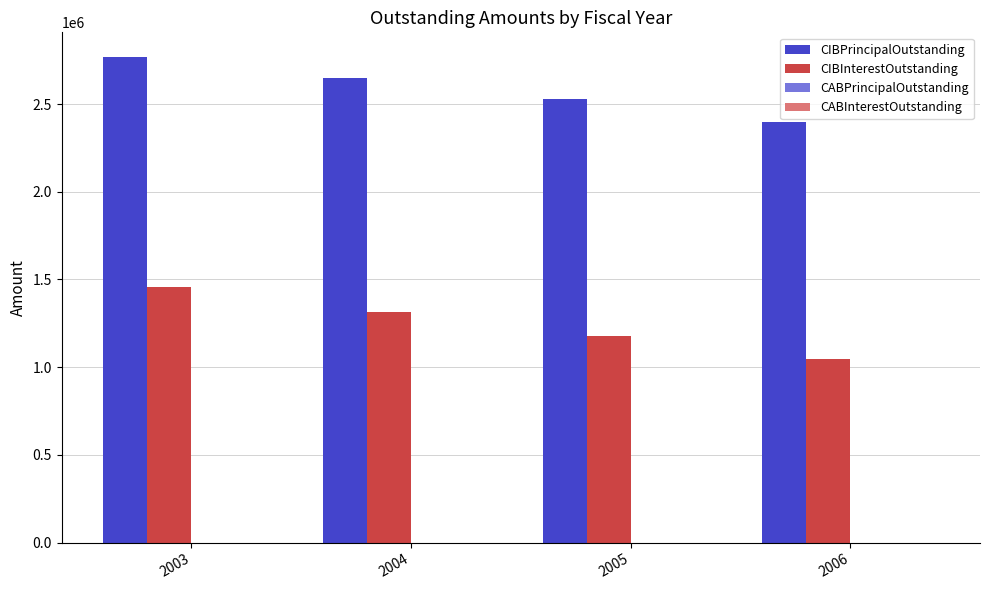

Which series has the largest total across all categories?

CIBPrincipalOutstanding